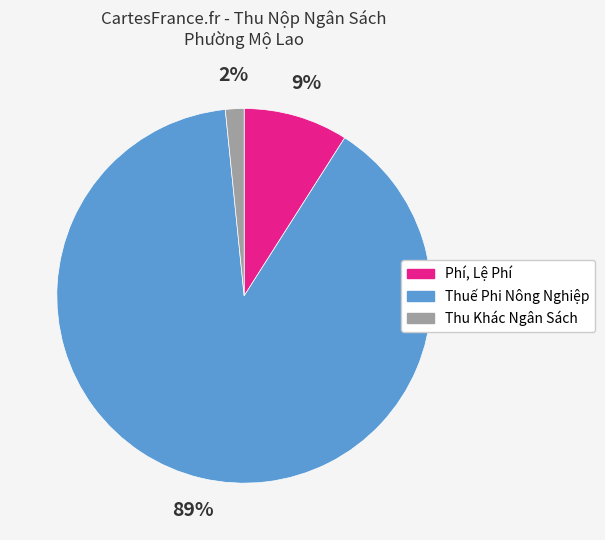

Count the number of slices in the pie.

3